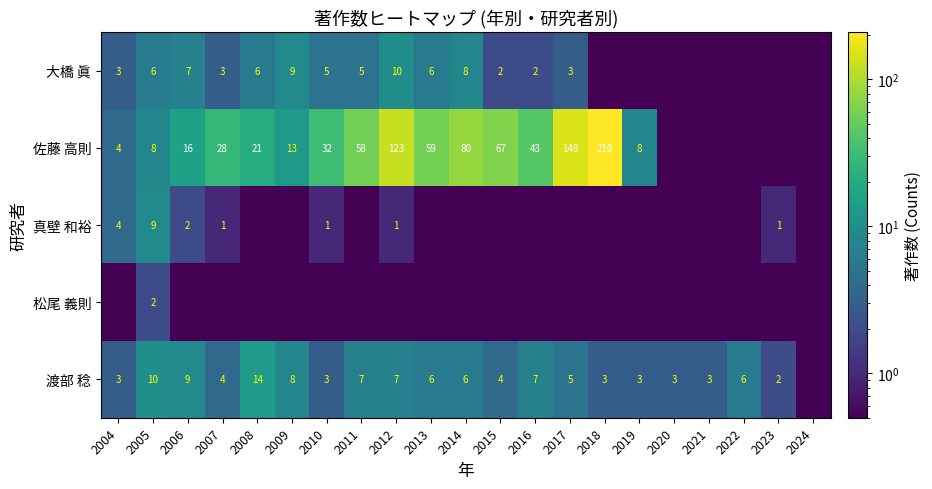

What is the sum of the 渡部 稔 values at 2006 and 2014?

15.0